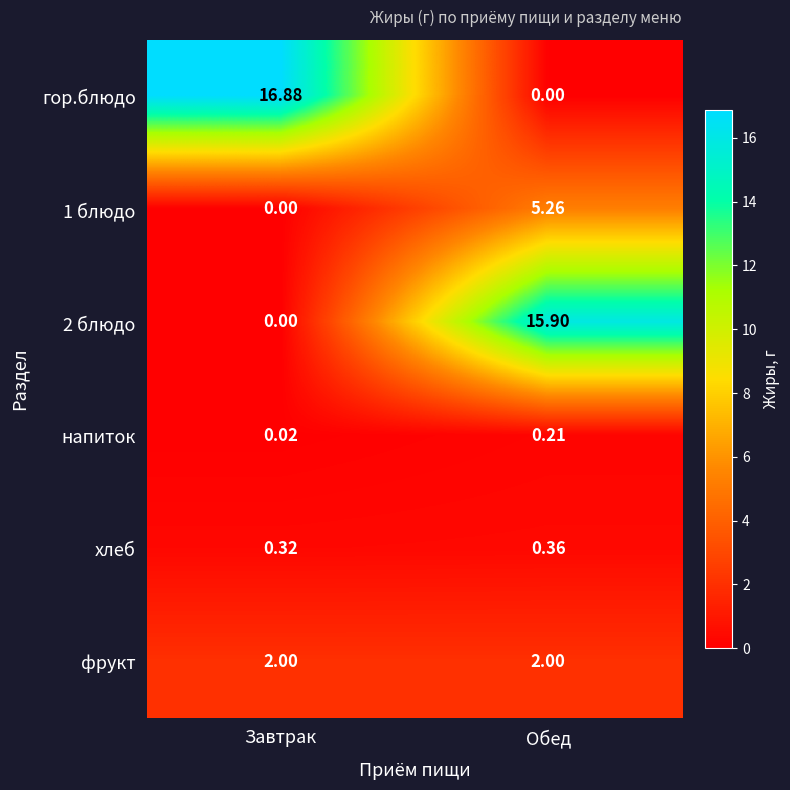

At which category does the chart reach its peak across all series?

Завтрак